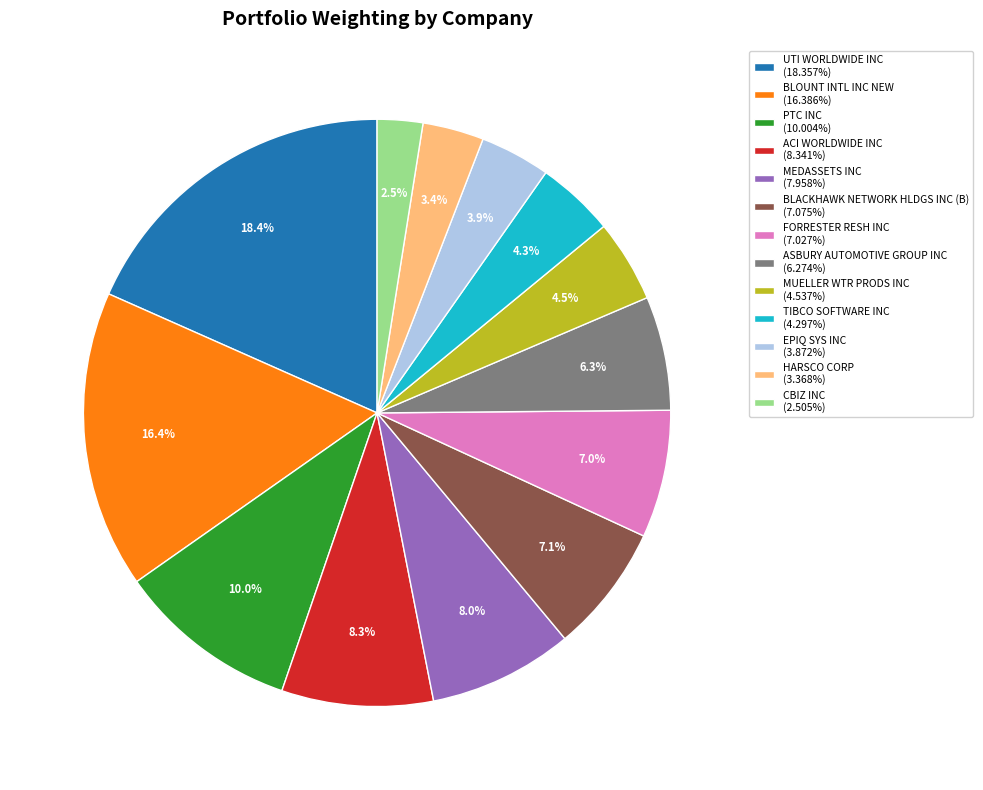

The MEDASSETS INC slice represents 1% of the pie. True or false?

False